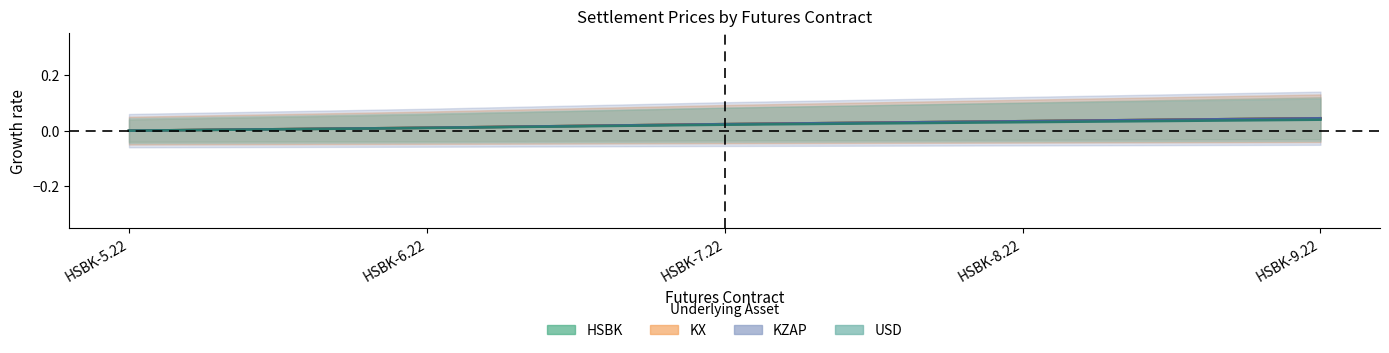

What are all the series names shown in the legend?

HSBK, KX, KZAP, USD